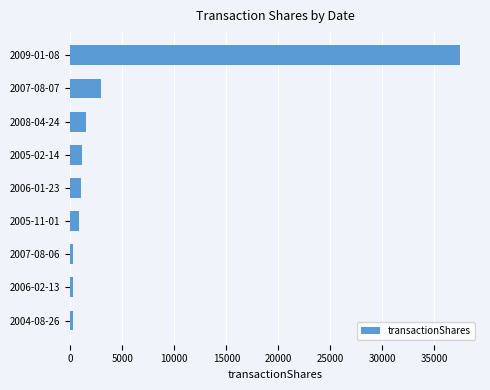

The value at 2008-04-24 is 1500. True or false?

True